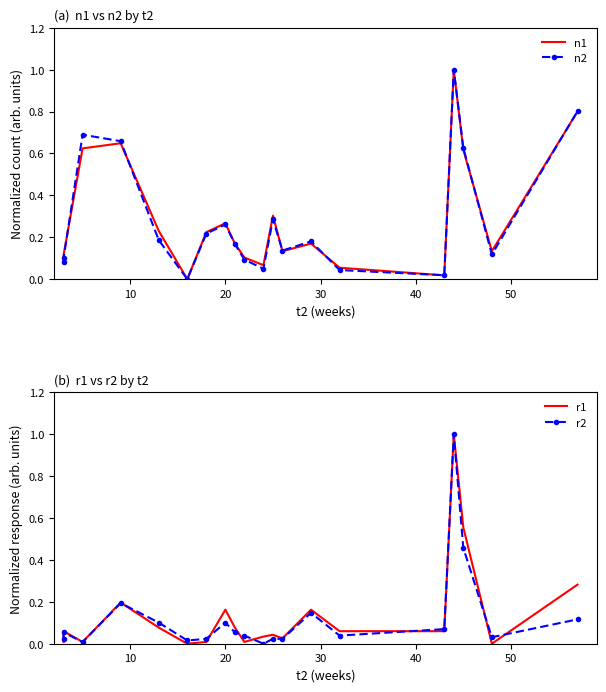

What is the sum of all n1 values?

5.8